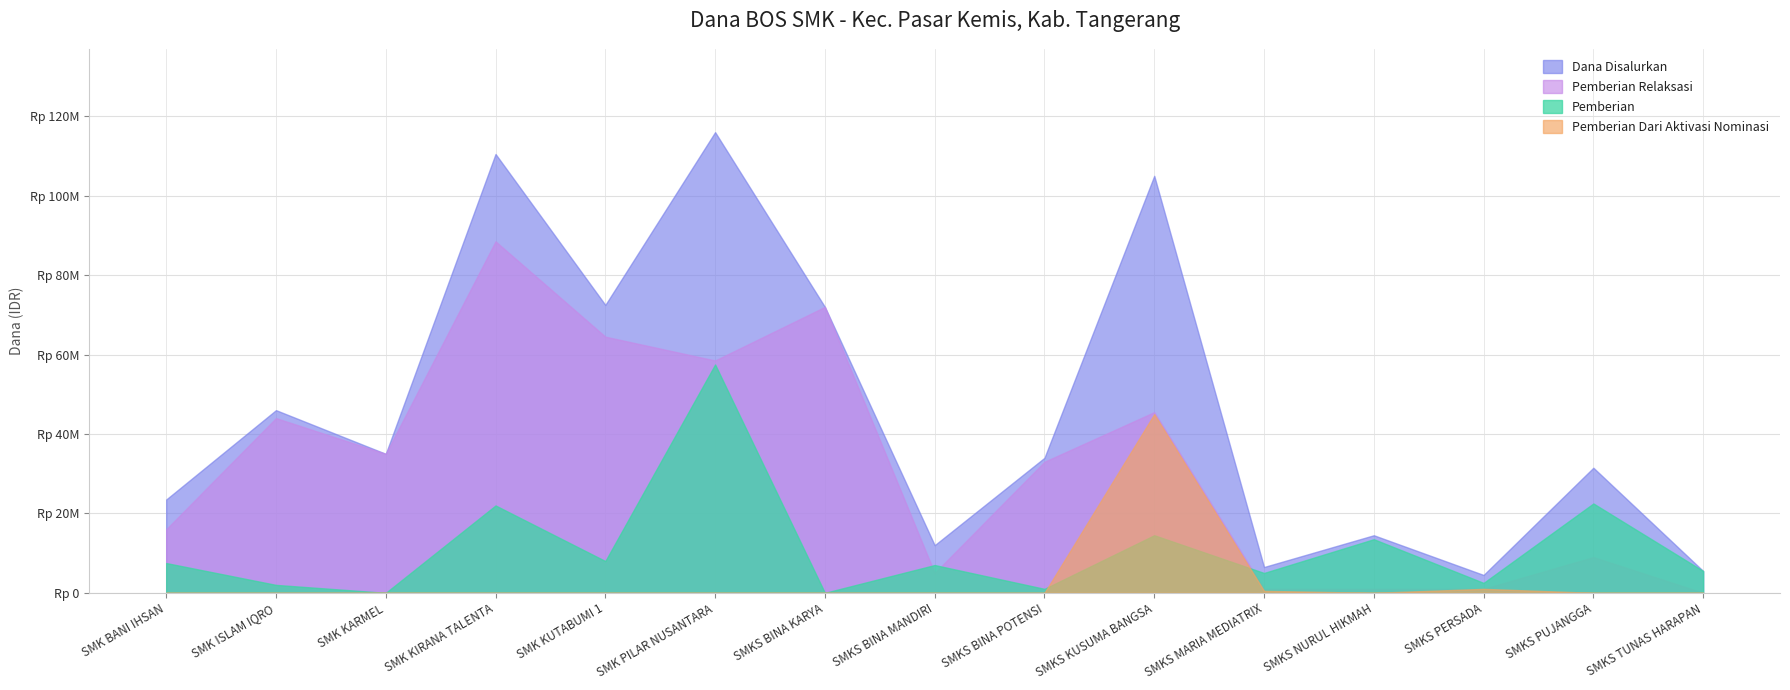

What is the maximum value shown in the chart?

116000000